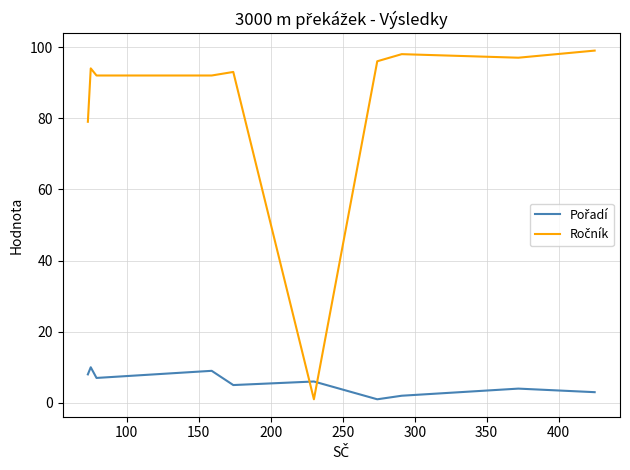

How many lines are shown in the chart?

2